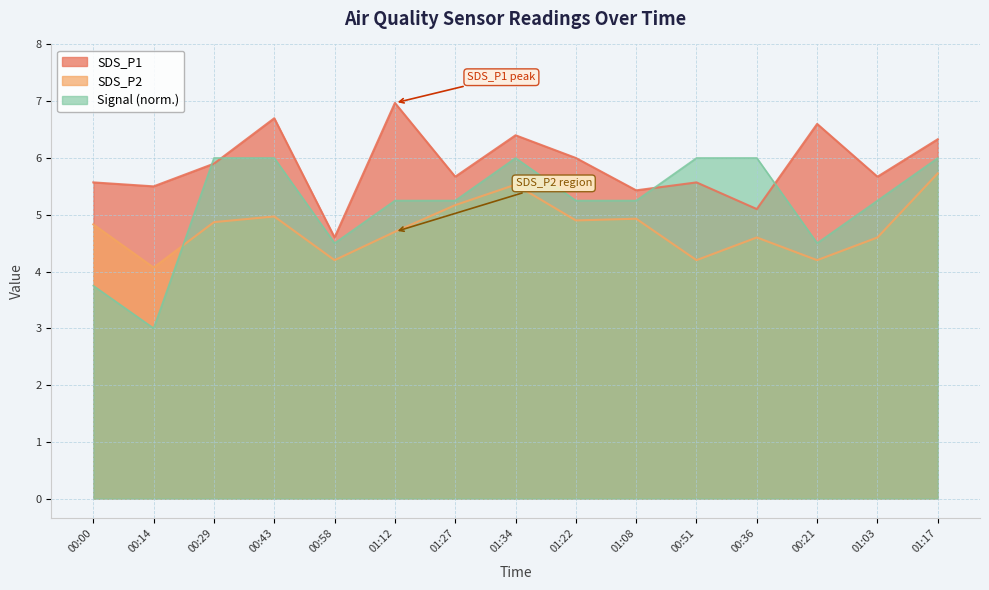

How many data points does each series have?

15